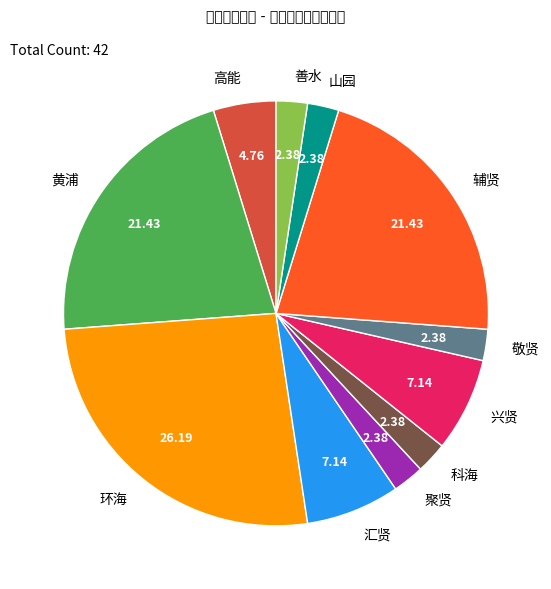

True or false: 聚贤 accounts for 7% of the total.

False